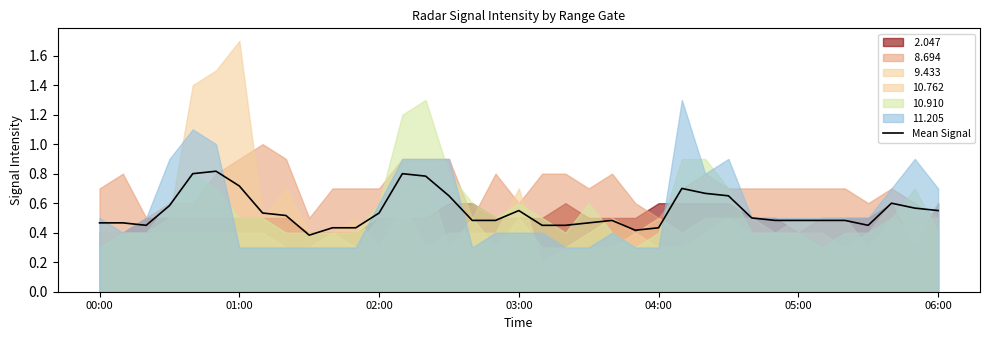

Does the chart have visible grid lines?

No